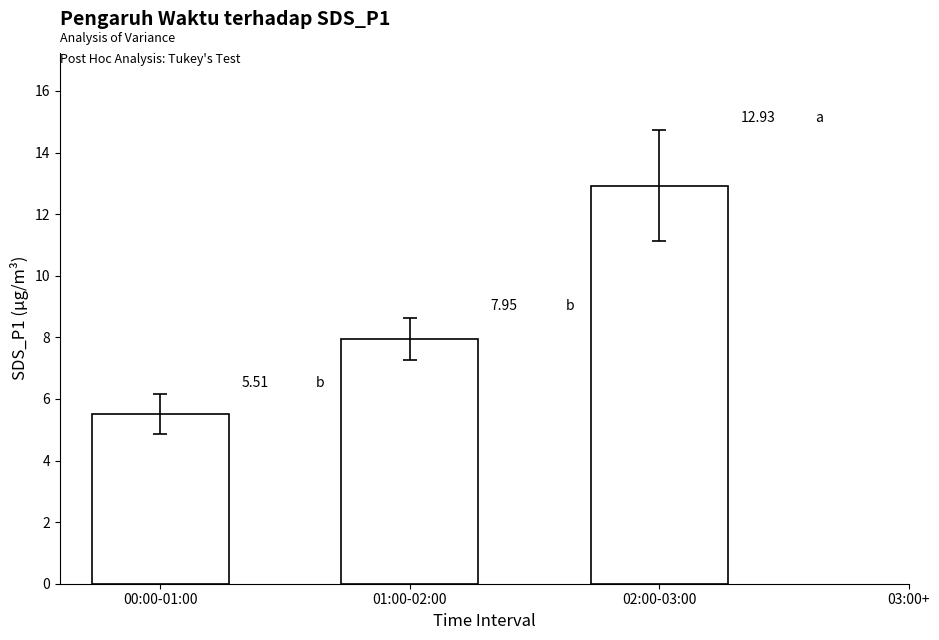

Where is the data nearest to the value 9?

01:00-02:00